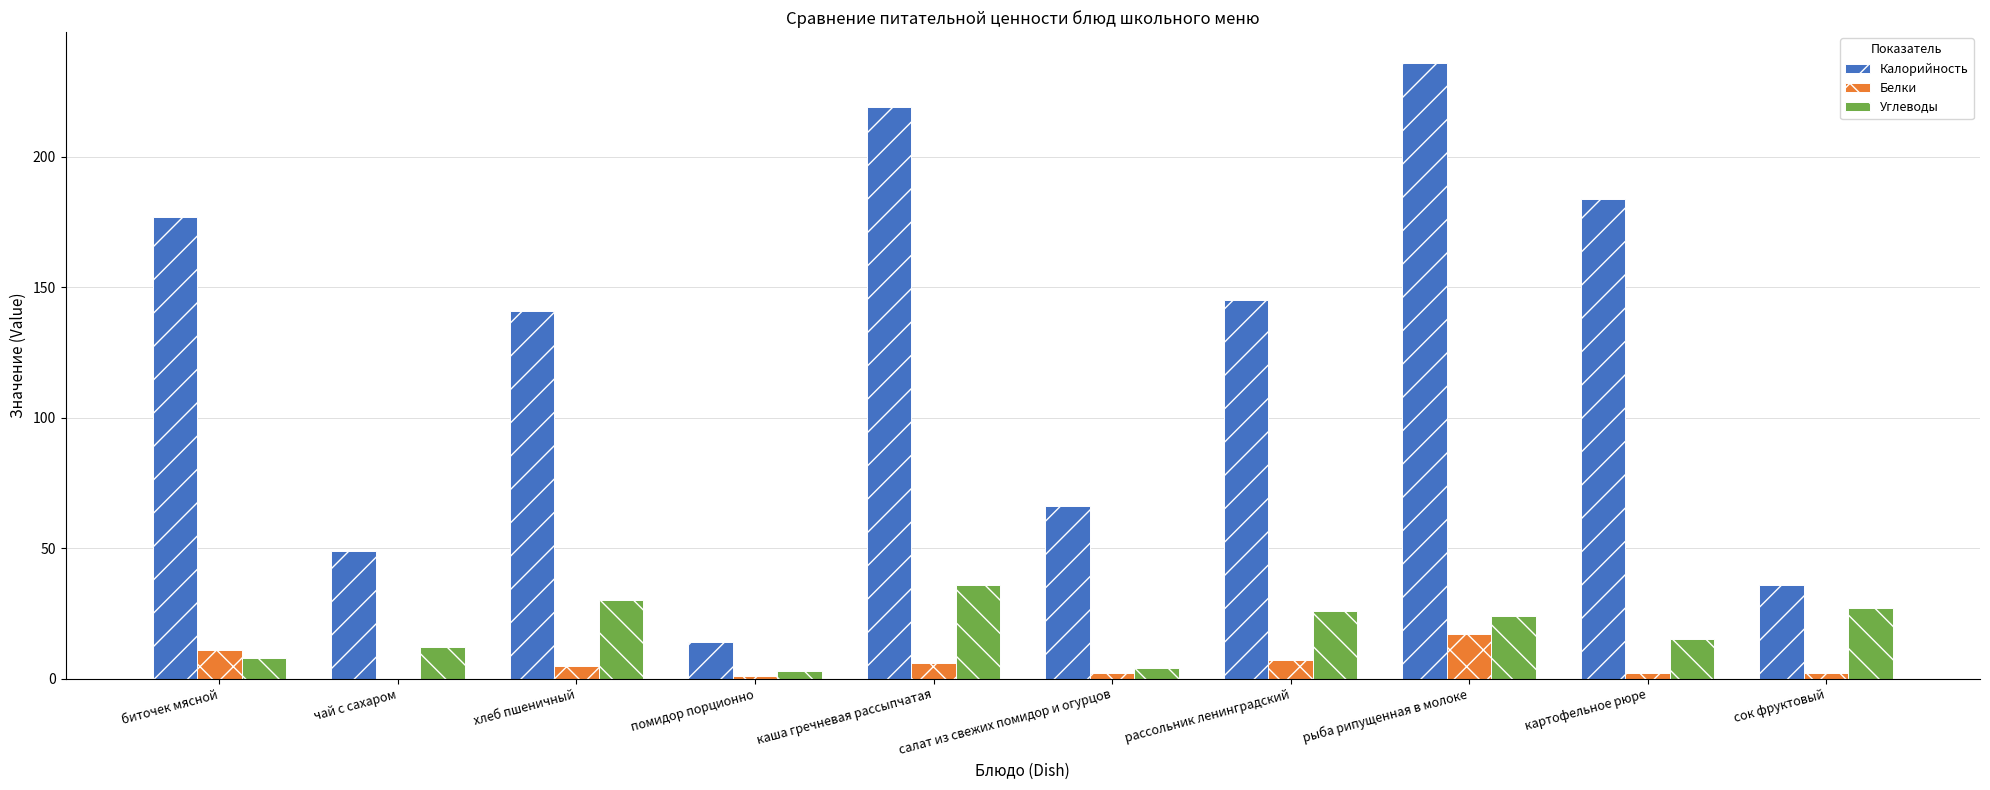

Between рыба рипущенная в молоке and сок фруктовый, which series saw the biggest shift?

Калорийность